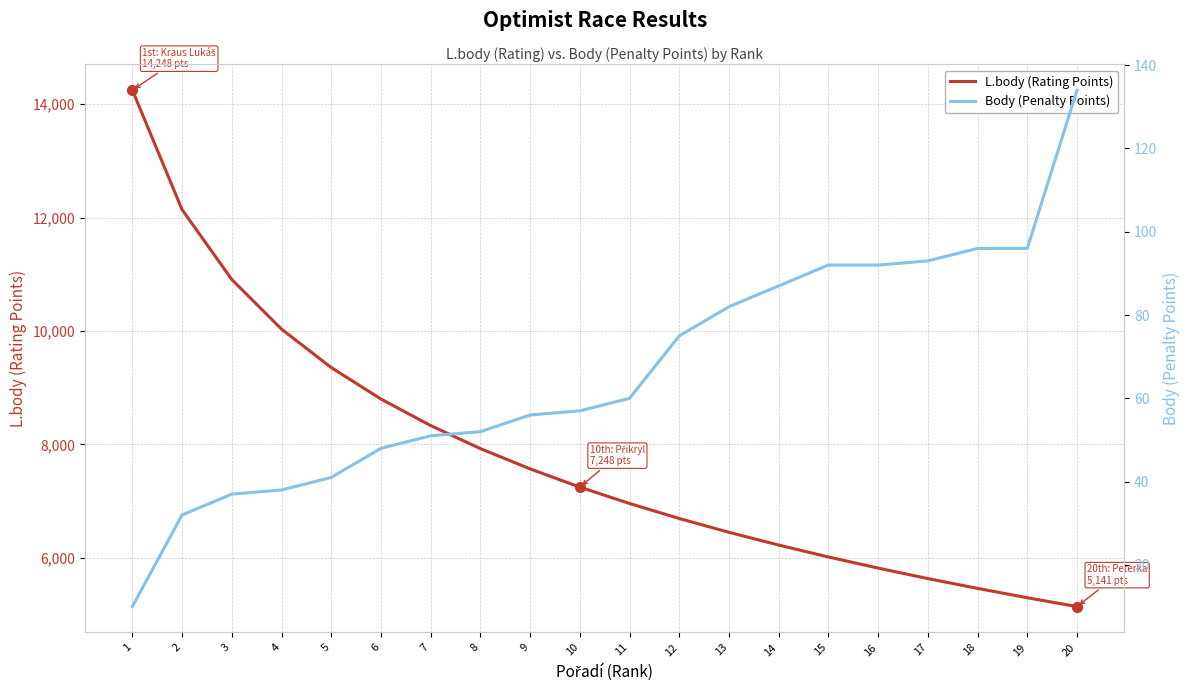

Rank the series at 10 from lowest to highest value.

Body (Penalty Points), L.body (Rating Points)